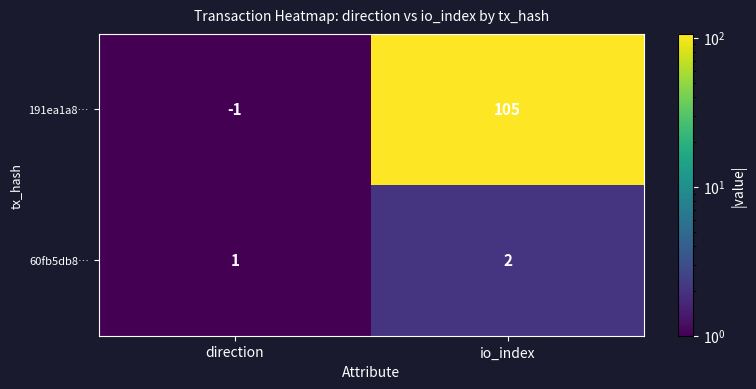

How many distinct data groups are displayed?

2